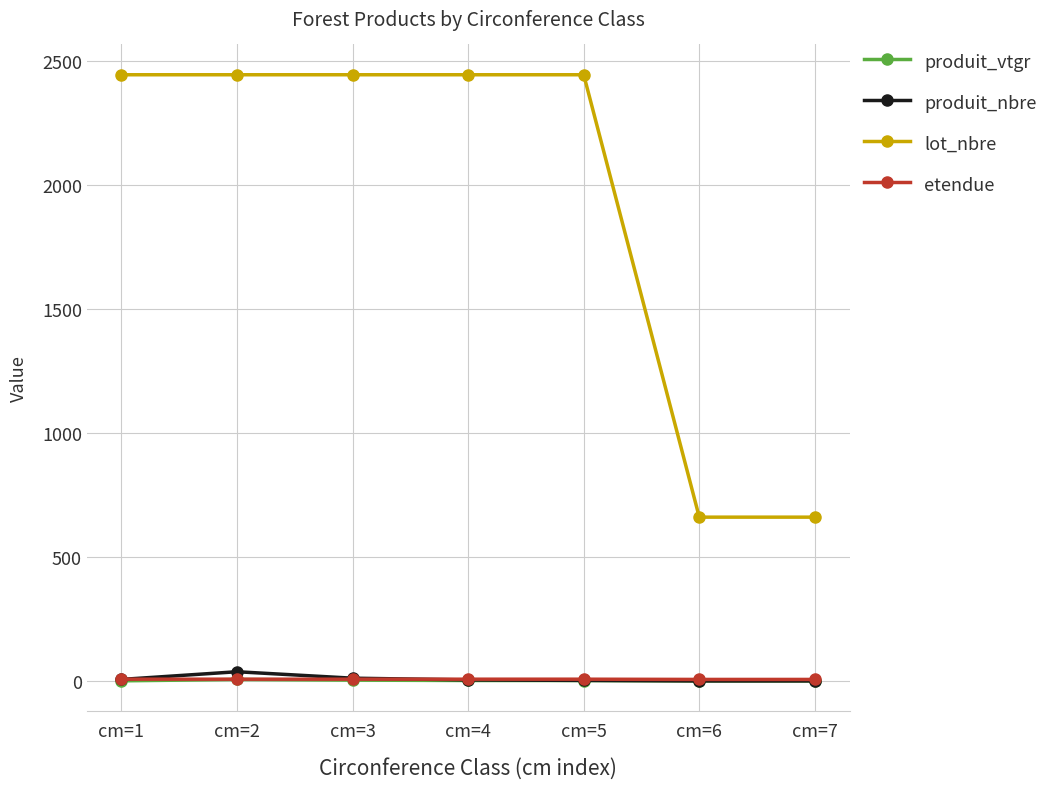

Which series has the largest total across all categories?

lot_nbre